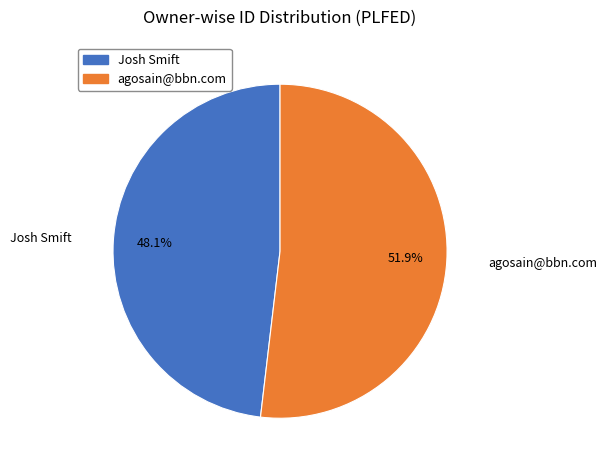

True or false: agosain@bbn.com accounts for 40% of the total.

False